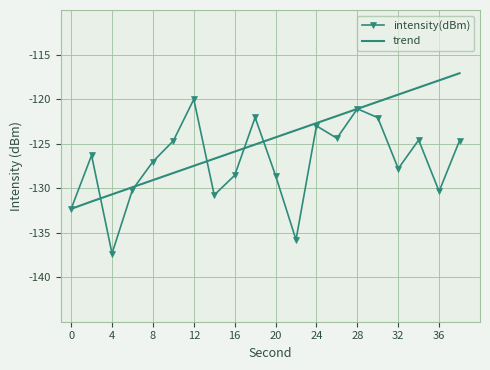

What is the minimum value shown in the chart?

-137.3